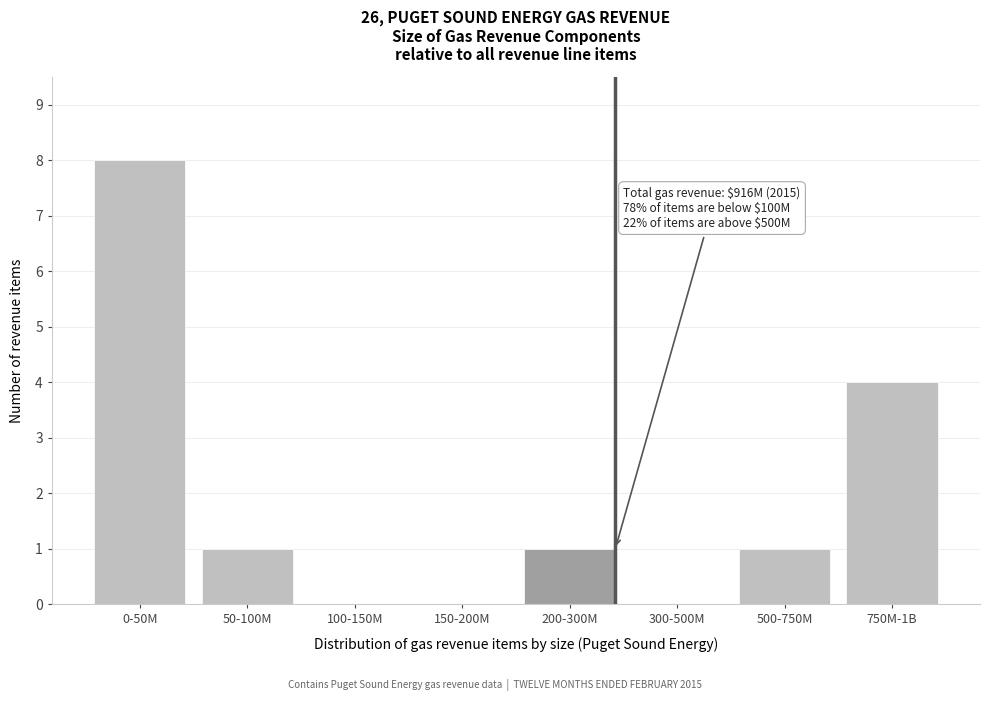

Reading right to left, list all the values displayed in this chart.

750M-1B=4	500-750M=1	300-500M=0	200-300M=1	150-200M=0	100-150M=0	50-100M=1	0-50M=8